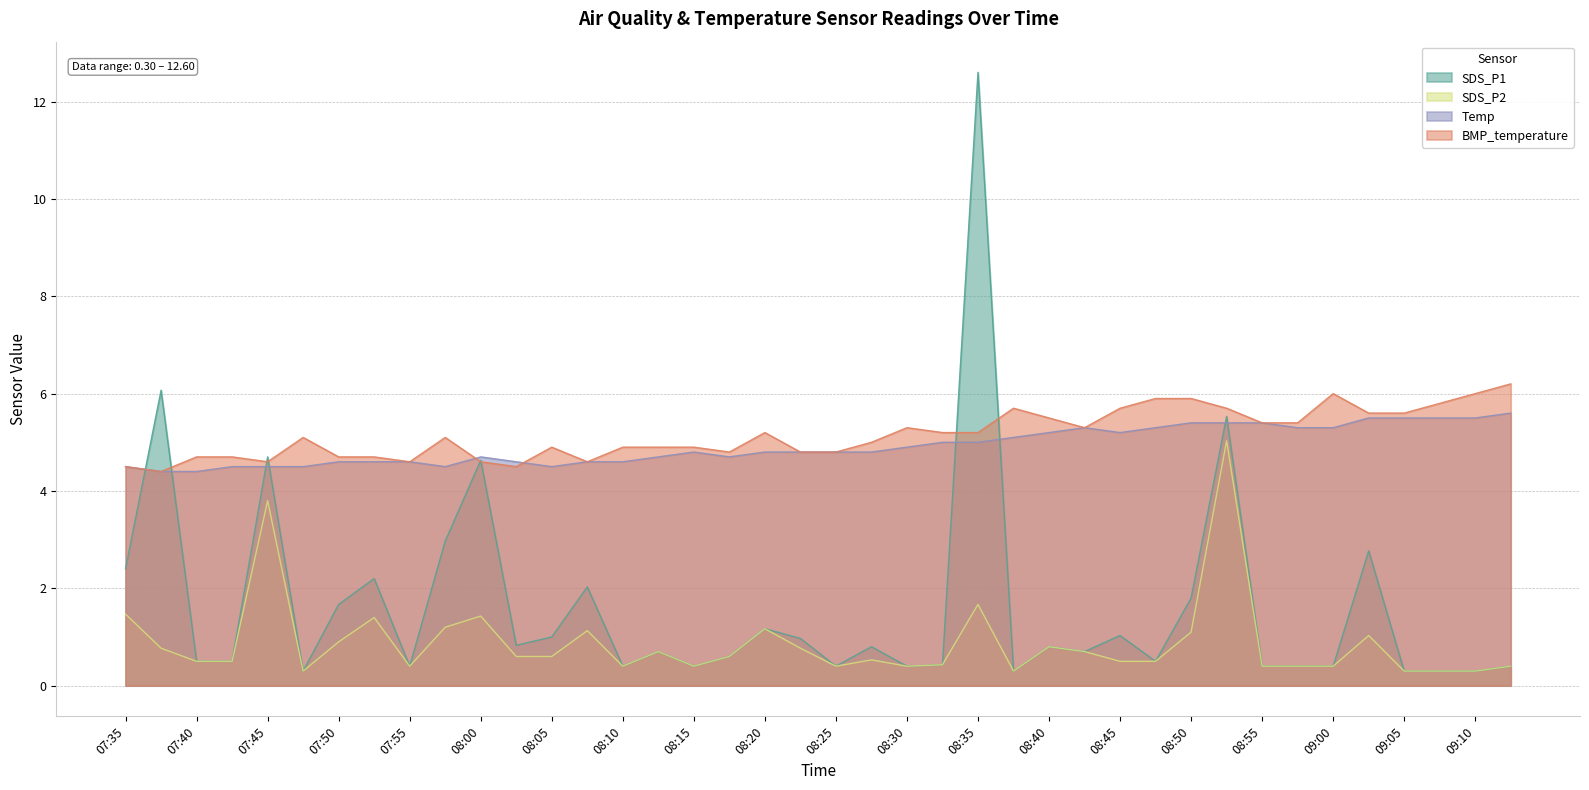

What is the value of the SDS_P1 point at the 15th from the left?

0.4